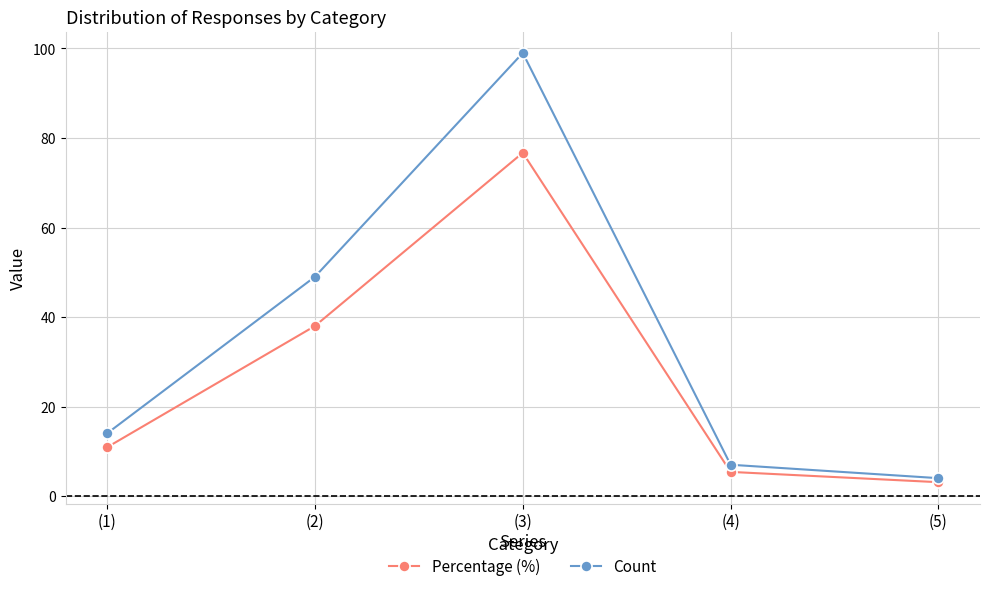

What is the label of the 4th point from the left?

(4)